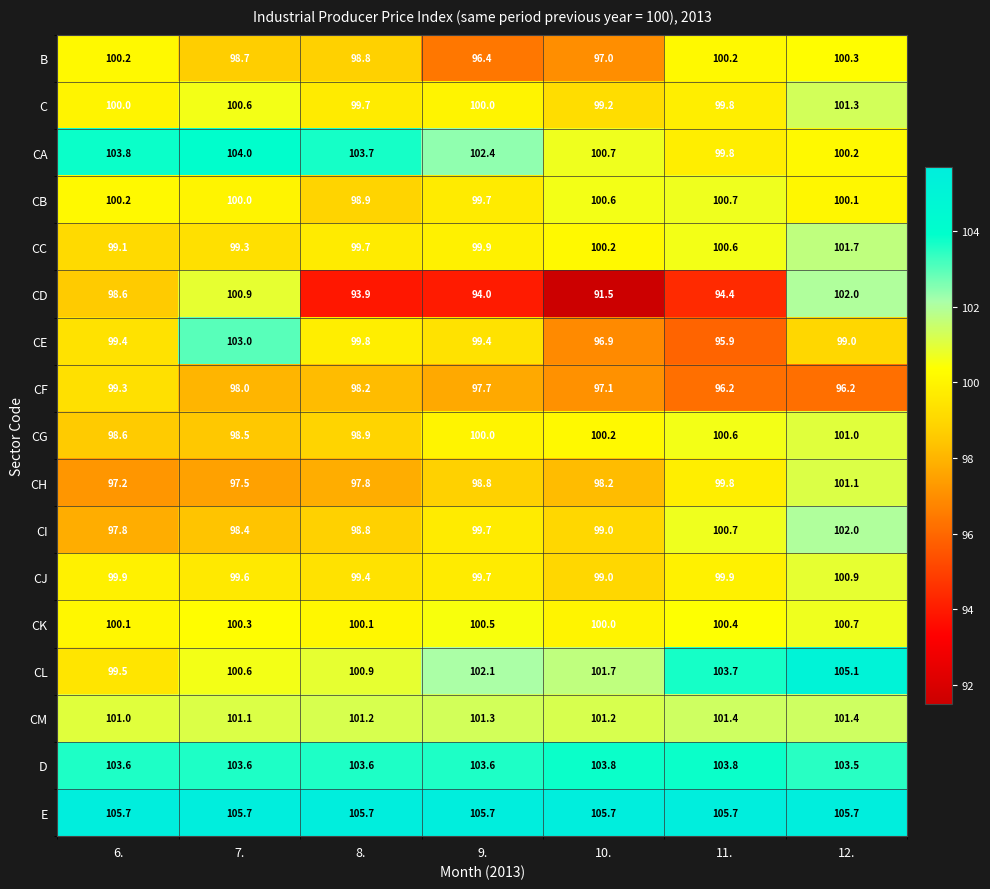

What is the minimum value shown in the chart?

91.5